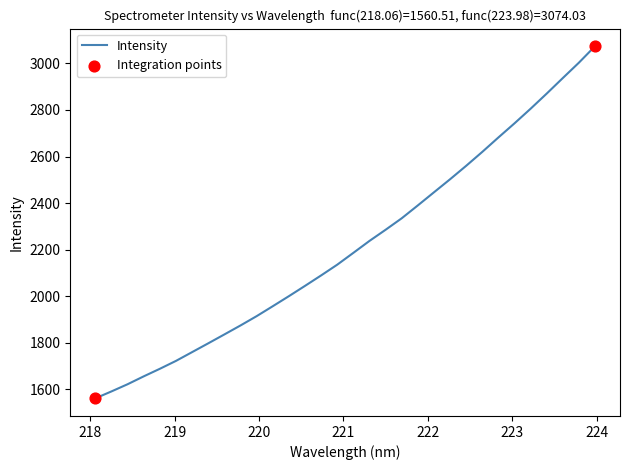

What is the maximum value shown in the chart?

3074.0